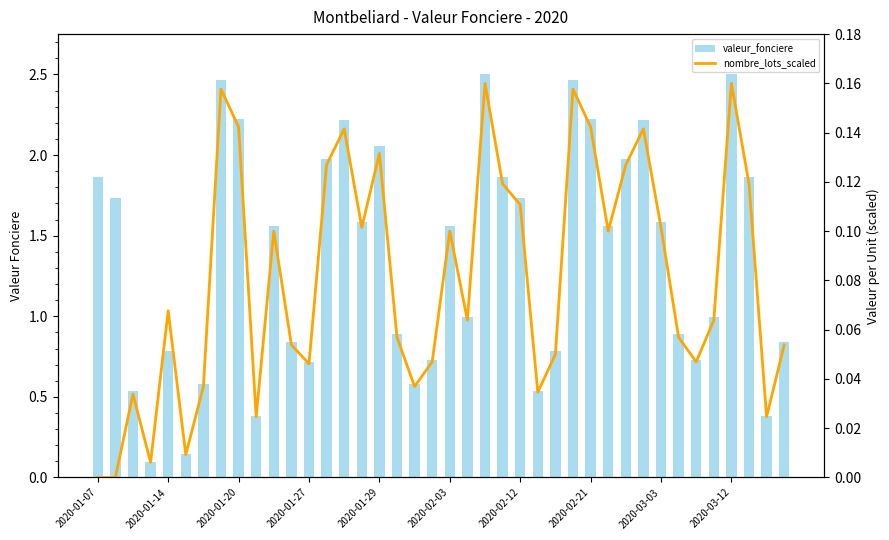

At 2020-02-21, list the series in order from smallest to largest.

nombre_lots_scaled, valeur_fonciere